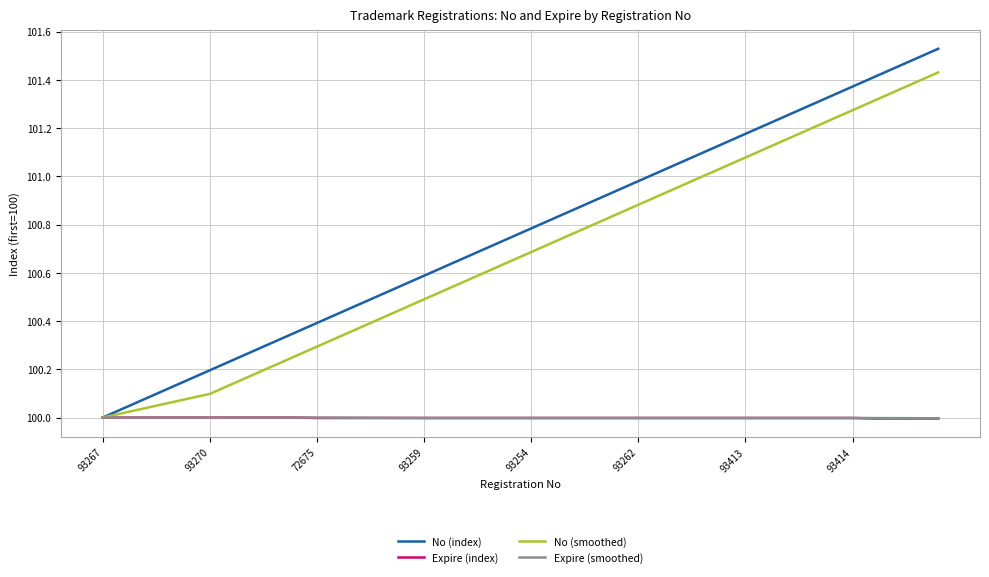

Which series has the largest total across all categories?

No (index)